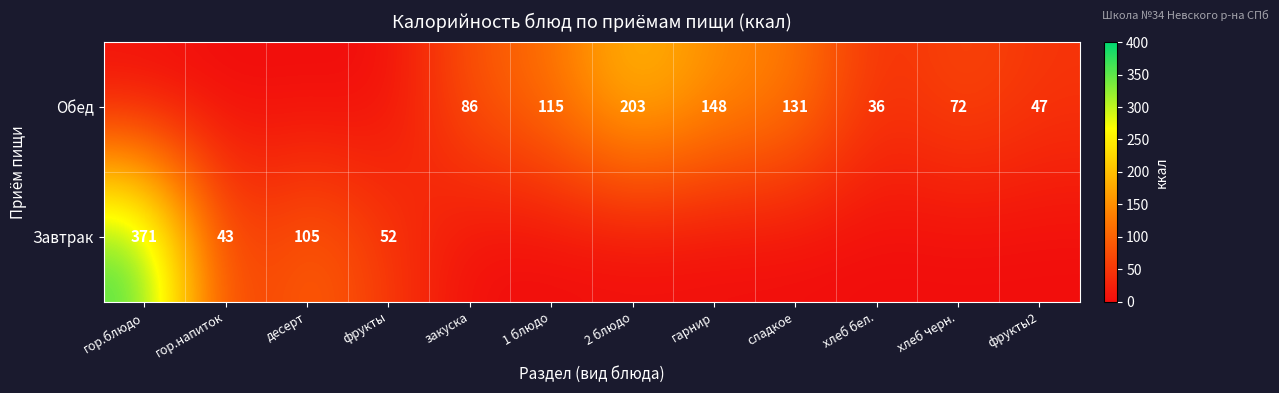

How many positive values does the Обед series have?

8